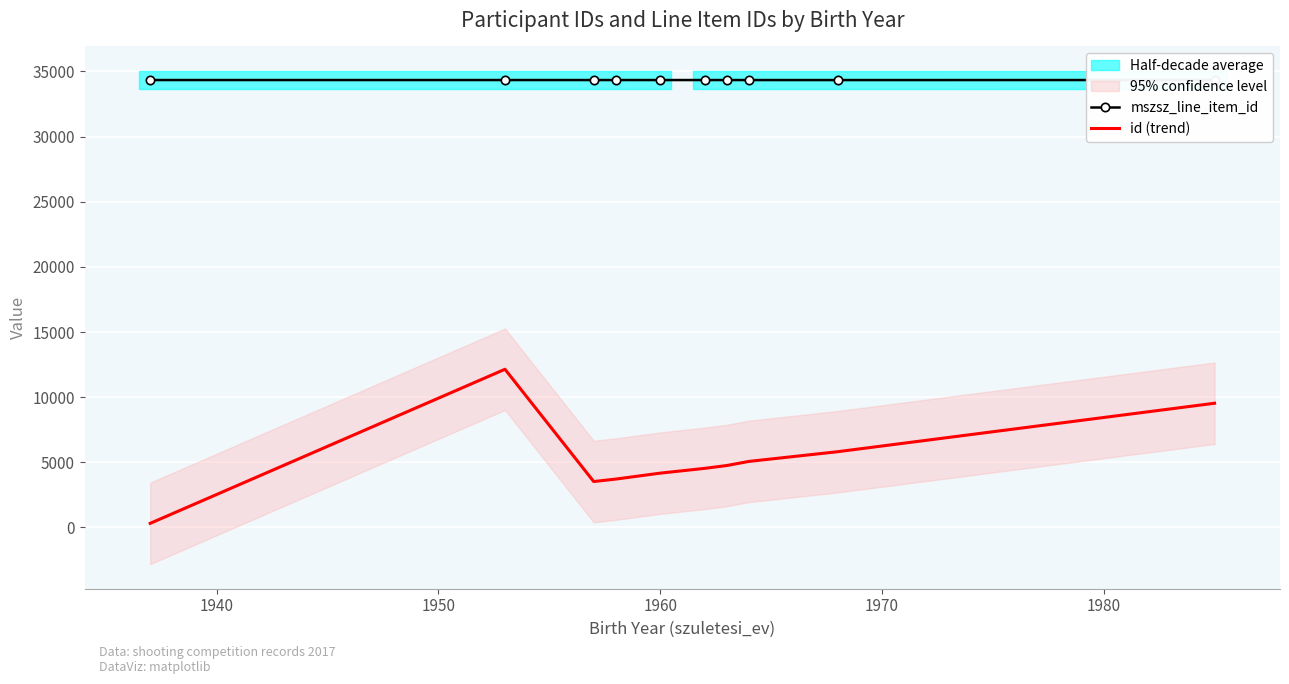

The value of id (trend) at 9 is 15924.4. True or false?

False